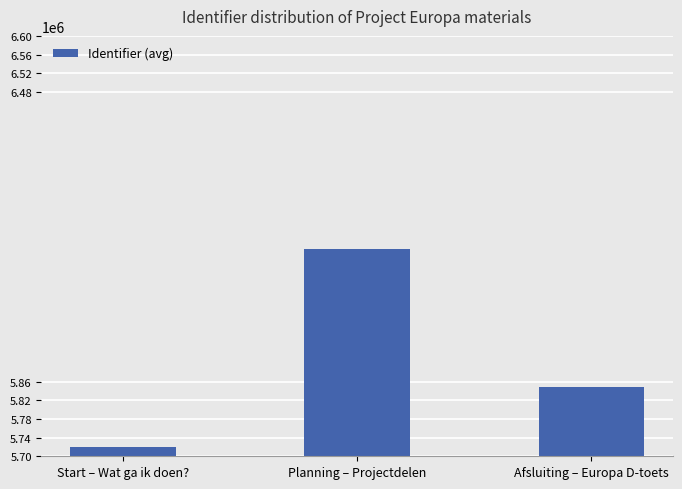

What is the difference between the maximum and minimum values?

422979